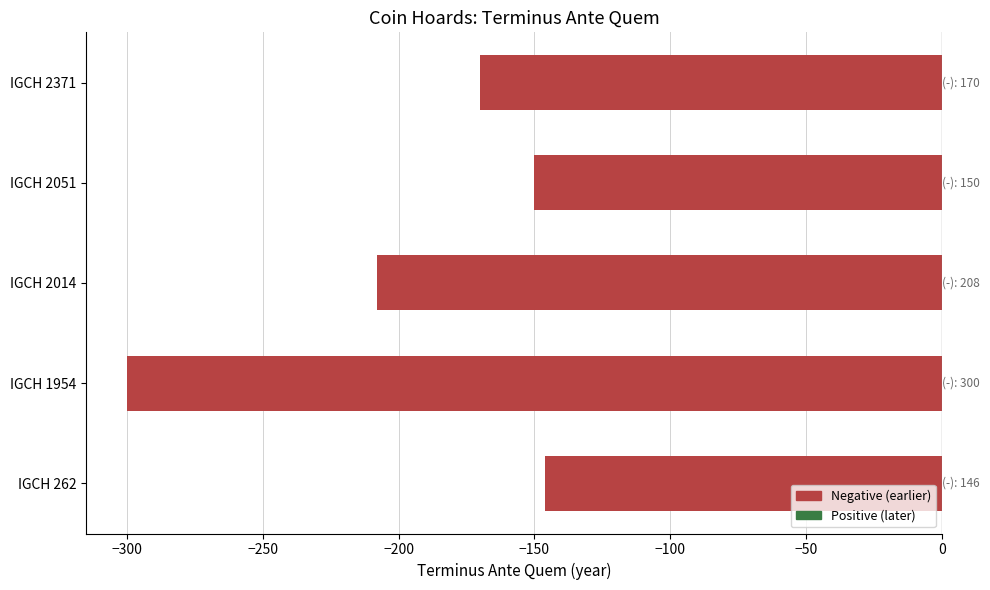

Are the bars horizontal?

Yes